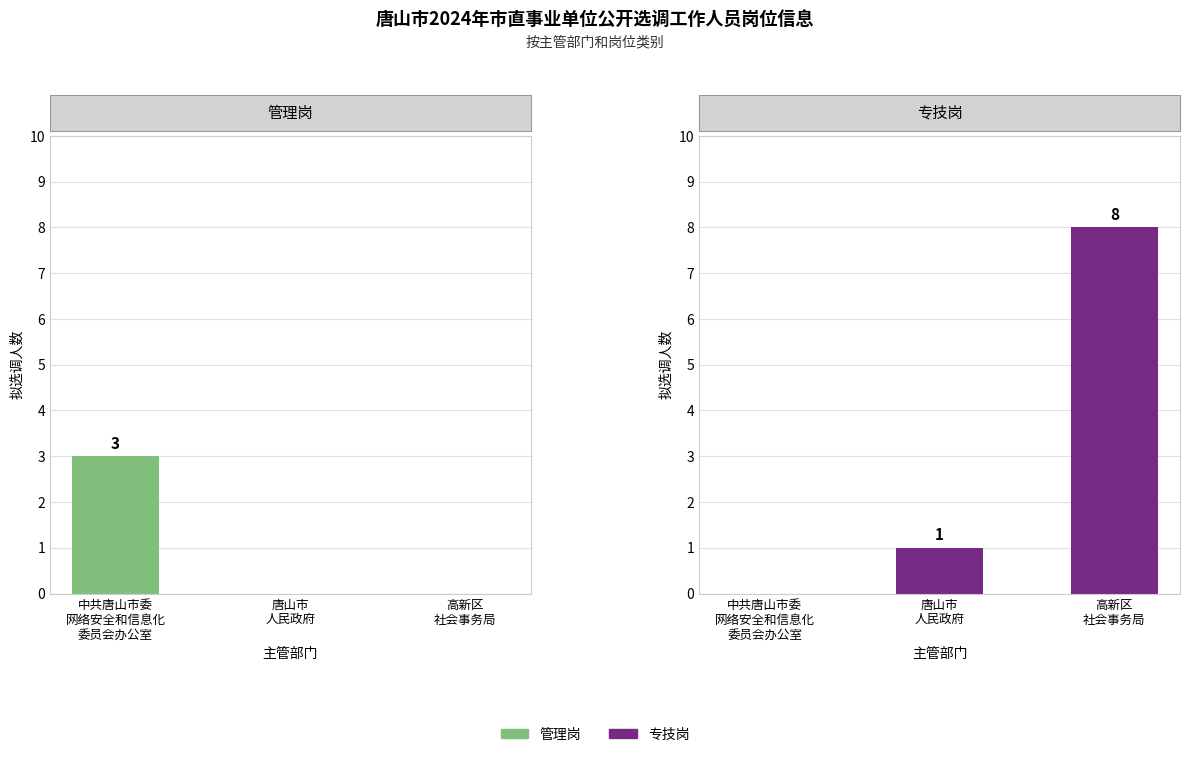

What is the value of the 管理岗 bar at the 1st from the left?

3